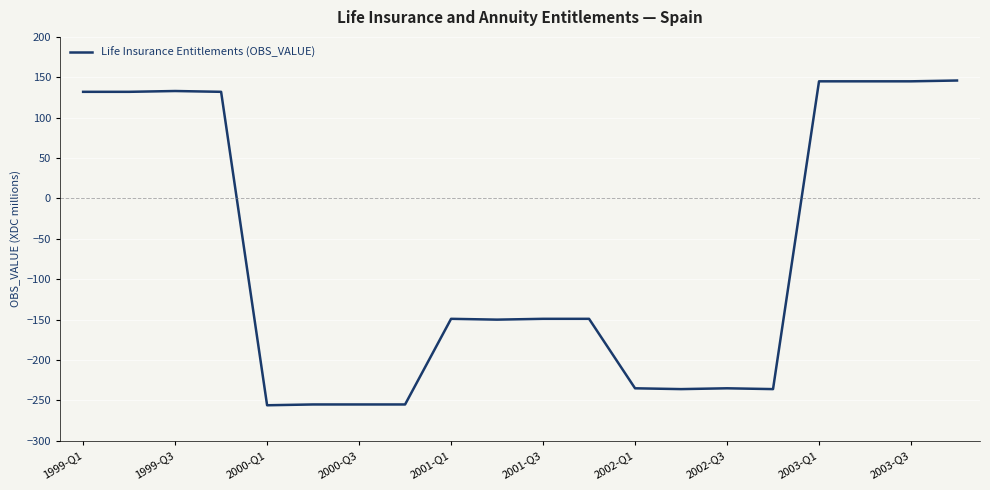

Is this an area chart (filled region under the line)?

No